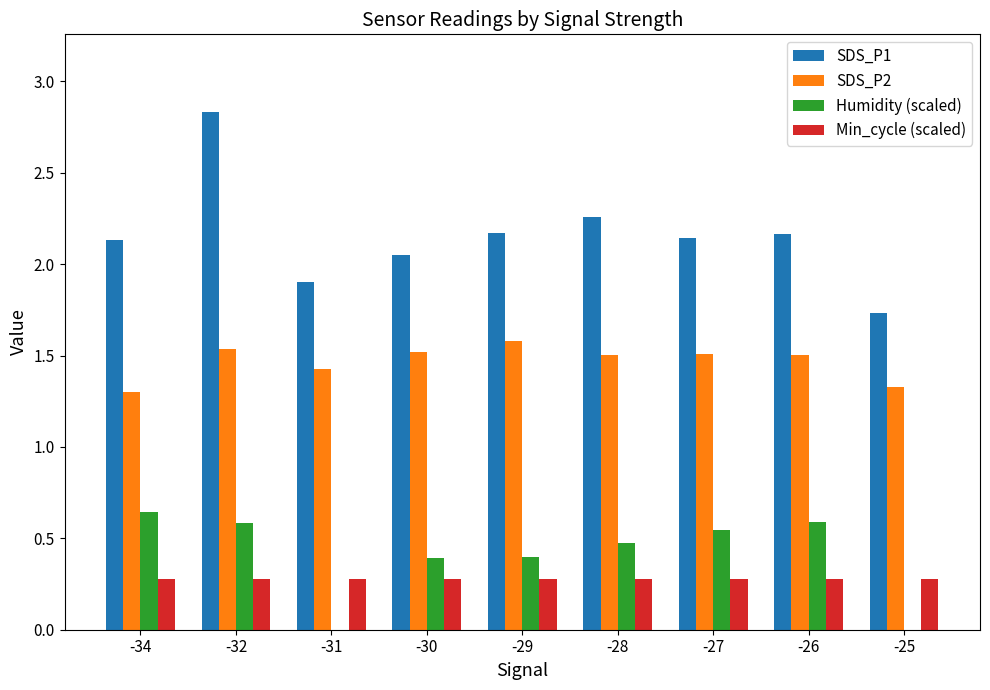

Which series has the widest spread of values?

SDS_P1